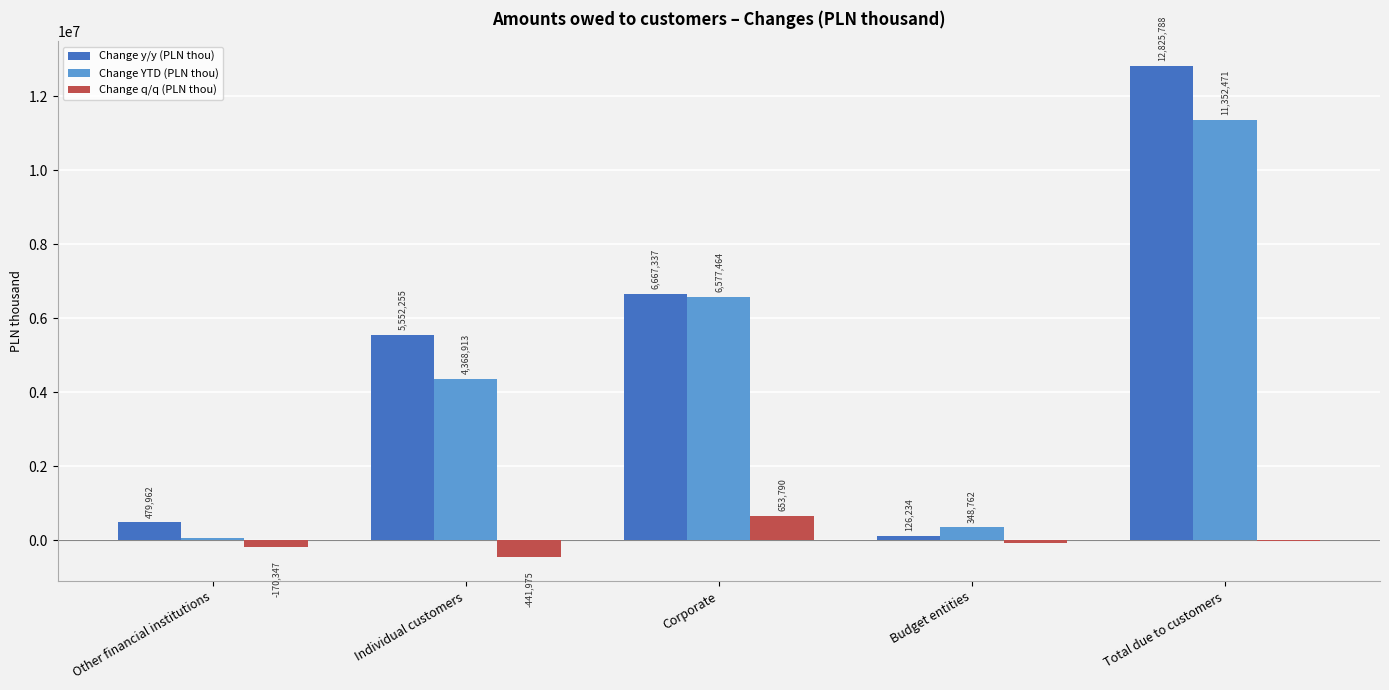

What are all the series names shown in the legend?

Change y/y (PLN thou), Change YTD (PLN thou), Change q/q (PLN thou)